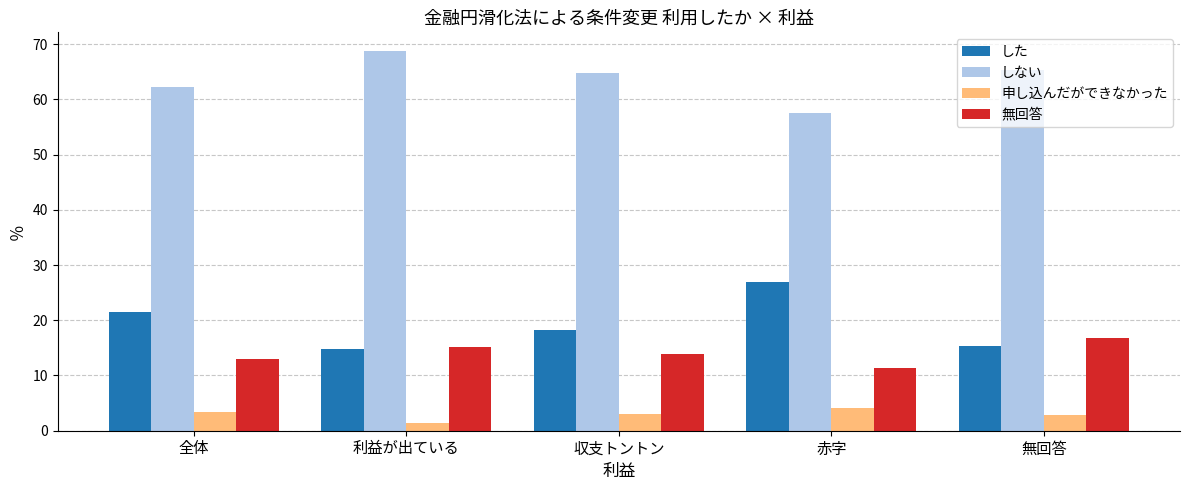

What is the difference between the maximum and minimum values in the 無回答 series?

5.4